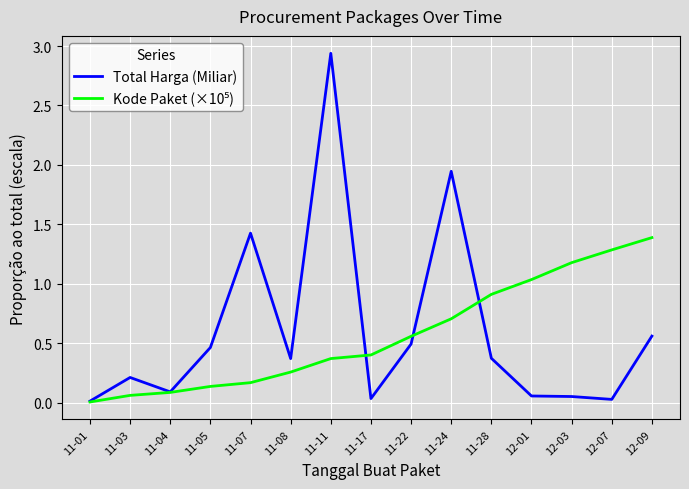

Does the chart have visible grid lines?

Yes